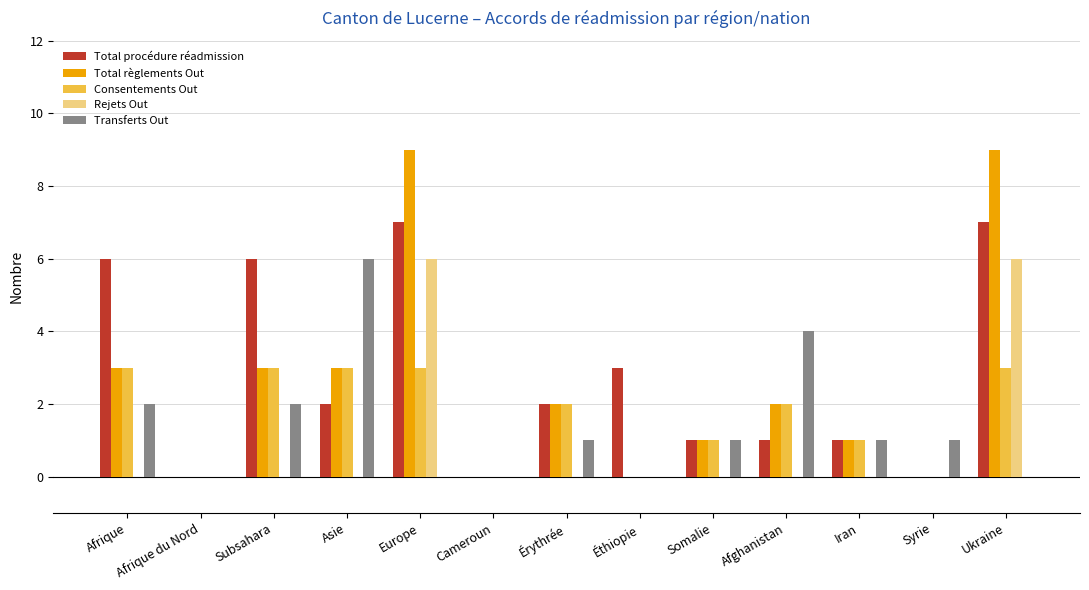

Is it true that Transferts Out equals 0 at Iran?

False